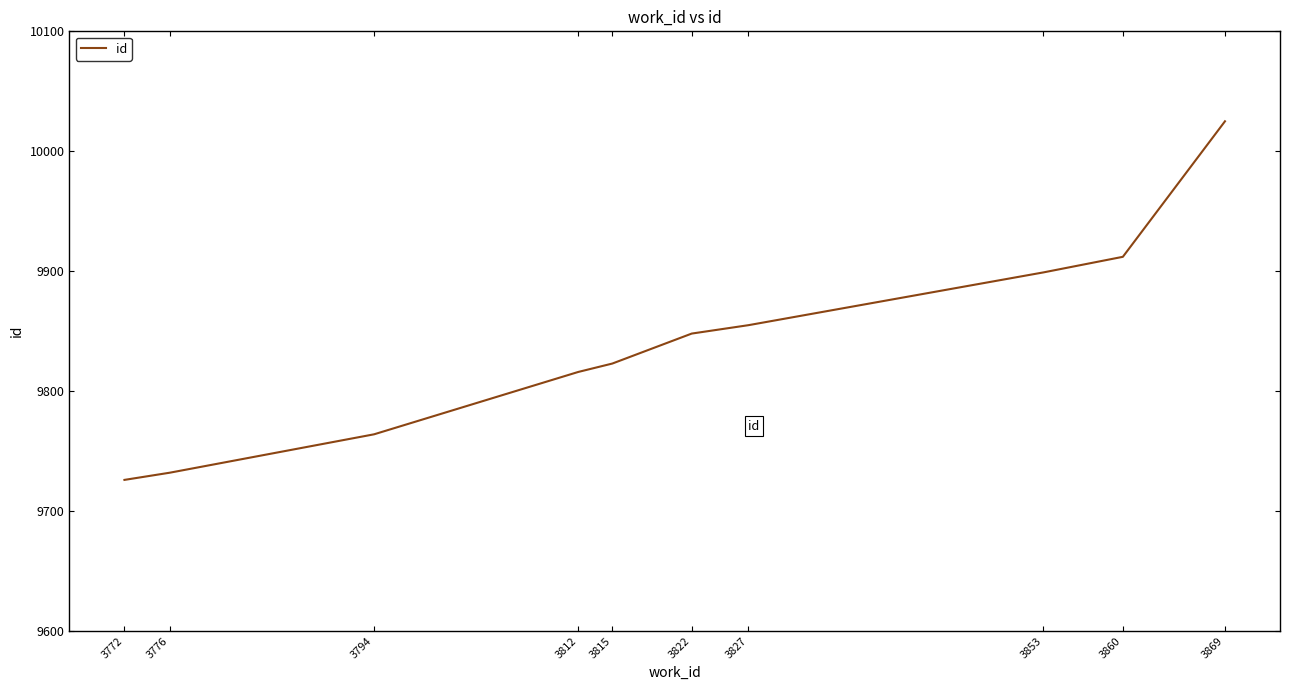

How many distinct data groups are displayed?

1